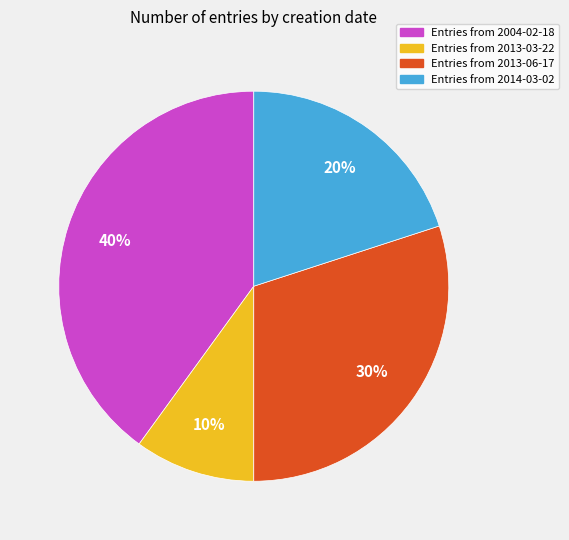

Rank the categories by value from highest to lowest.

Entries from 2004-02-18, Entries from 2013-06-17, Entries from 2014-03-02, Entries from 2013-03-22